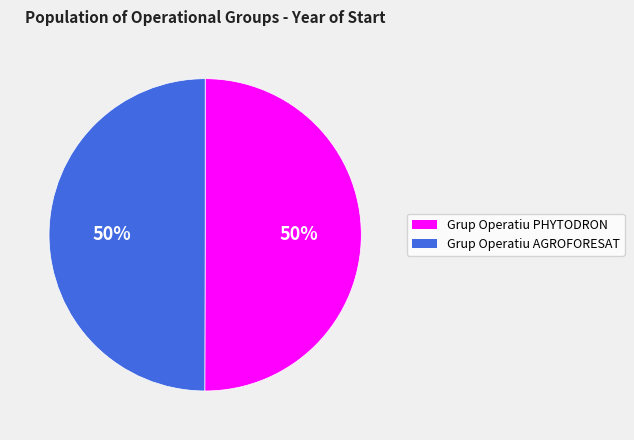

To the nearest percent, what percentage of the pie is Grup Operatiu AGROFORESAT?

50%